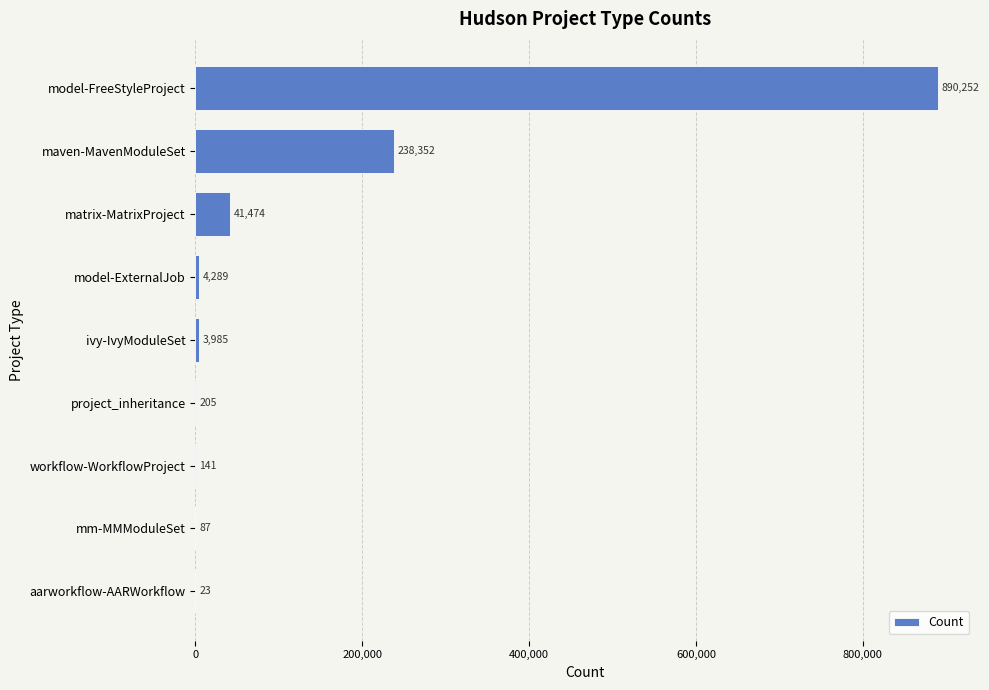

Which has a higher value, model-ExternalJob or workflow-WorkflowProject?

model-ExternalJob